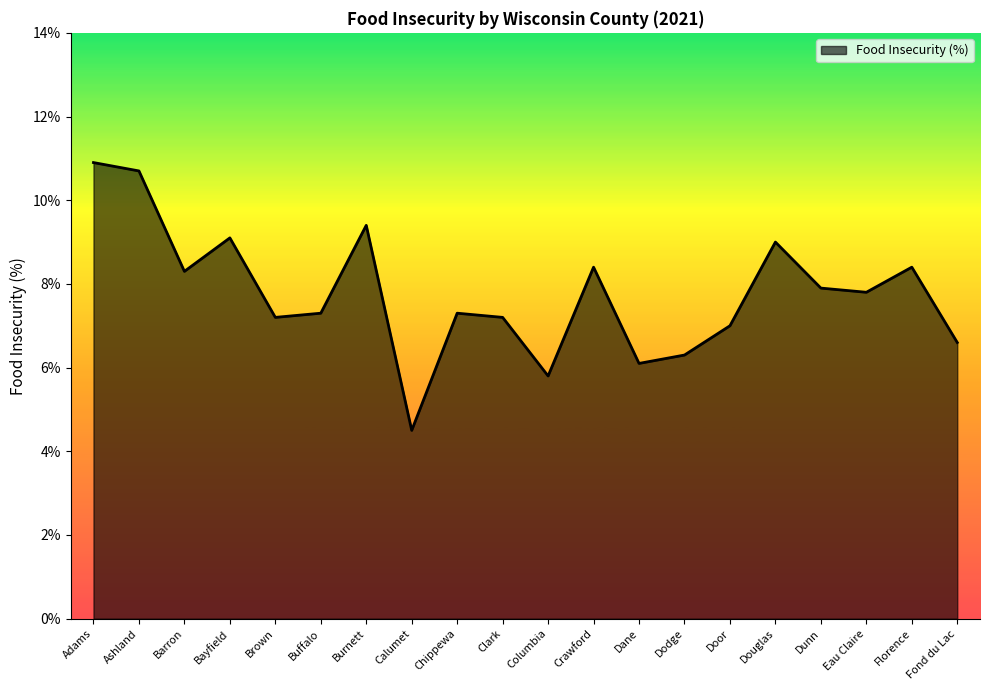

Where does the data first go above 7?

Adams